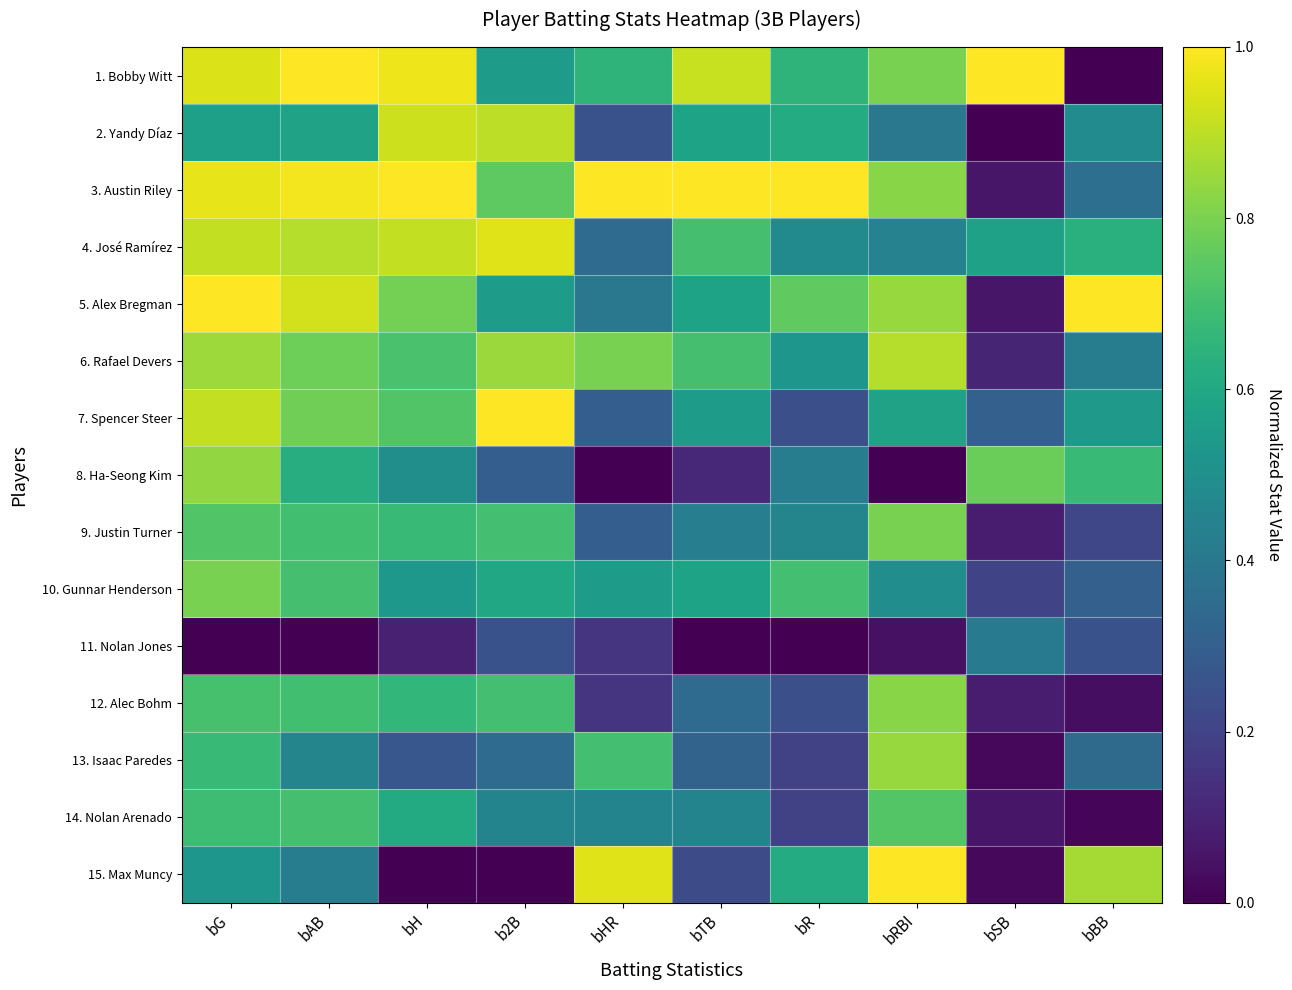

Reading left to right, extract all data points from this chart.

1. Bobby Witt: bG=0.9	bAB=1.0	bH=1.0	b2B=0.6	bHR=0.7	bTB=0.9	bR=0.6	bRBI=0.8	bSB=1.0	bBB=0.0
2. Yandy Díaz: bG=0.6	bAB=0.6	bH=0.9	b2B=0.9	bHR=0.2	bTB=0.6	bR=0.6	bRBI=0.4	bSB=0.0	bBB=0.5
3. Austin Riley: bG=1.0	bAB=1.0	bH=1.0	b2B=0.8	bHR=1.0	bTB=1.0	bR=1.0	bRBI=0.8	bSB=0.1	bBB=0.4
4. José Ramírez: bG=0.9	bAB=0.9	bH=0.9	b2B=0.9	bHR=0.3	bTB=0.7	bR=0.5	bRBI=0.4	bSB=0.6	bBB=0.6
5. Alex Bregman: bG=1.0	bAB=0.9	bH=0.8	b2B=0.6	bHR=0.4	bTB=0.6	bR=0.8	bRBI=0.8	bSB=0.1	bBB=1.0
6. Rafael Devers: bG=0.9	bAB=0.8	bH=0.7	b2B=0.8	bHR=0.8	bTB=0.7	bR=0.5	bRBI=0.9	bSB=0.1	bBB=0.4
7. Spencer Steer: bG=0.9	bAB=0.8	bH=0.7	b2B=1.0	bHR=0.3	bTB=0.6	bR=0.2	bRBI=0.6	bSB=0.3	bBB=0.5
8. Ha-Seong Kim: bG=0.8	bAB=0.6	bH=0.5	b2B=0.3	bHR=0.0	bTB=0.1	bR=0.4	bRBI=0.0	bSB=0.8	bBB=0.7
9. Justin Turner: bG=0.7	bAB=0.7	bH=0.7	b2B=0.7	bHR=0.3	bTB=0.4	bR=0.5	bRBI=0.8	bSB=0.1	bBB=0.2
10. Gunnar Henderson: bG=0.8	bAB=0.7	bH=0.5	b2B=0.6	bHR=0.6	bTB=0.6	bR=0.7	bRBI=0.5	bSB=0.2	bBB=0.3
11. Nolan Jones: bG=0.0	bAB=0.0	bH=0.1	b2B=0.2	bHR=0.1	bTB=0.0	bR=0.0	bRBI=0.0	bSB=0.4	bBB=0.2
12. Alec Bohm: bG=0.7	bAB=0.7	bH=0.7	b2B=0.7	bHR=0.1	bTB=0.3	bR=0.2	bRBI=0.8	bSB=0.1	bBB=0.0
13. Isaac Paredes: bG=0.7	bAB=0.5	bH=0.3	b2B=0.3	bHR=0.7	bTB=0.3	bR=0.2	bRBI=0.8	bSB=0.0	bBB=0.3
14. Nolan Arenado: bG=0.7	bAB=0.7	bH=0.6	b2B=0.5	bHR=0.5	bTB=0.4	bR=0.2	bRBI=0.7	bSB=0.1	bBB=0.0
15. Max Muncy: bG=0.5	bAB=0.4	bH=0.0	b2B=0.0	bHR=0.9	bTB=0.2	bR=0.6	bRBI=1.0	bSB=0.0	bBB=0.9